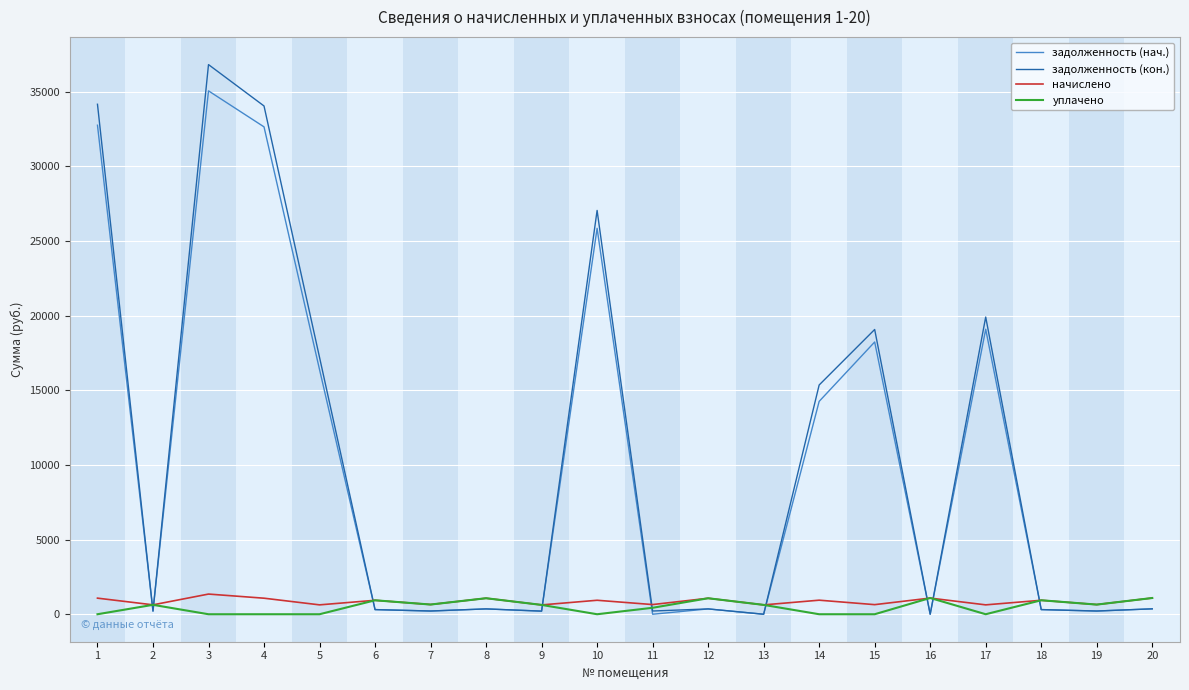

At which label does задолженность (нач.) first exceed 357?

1